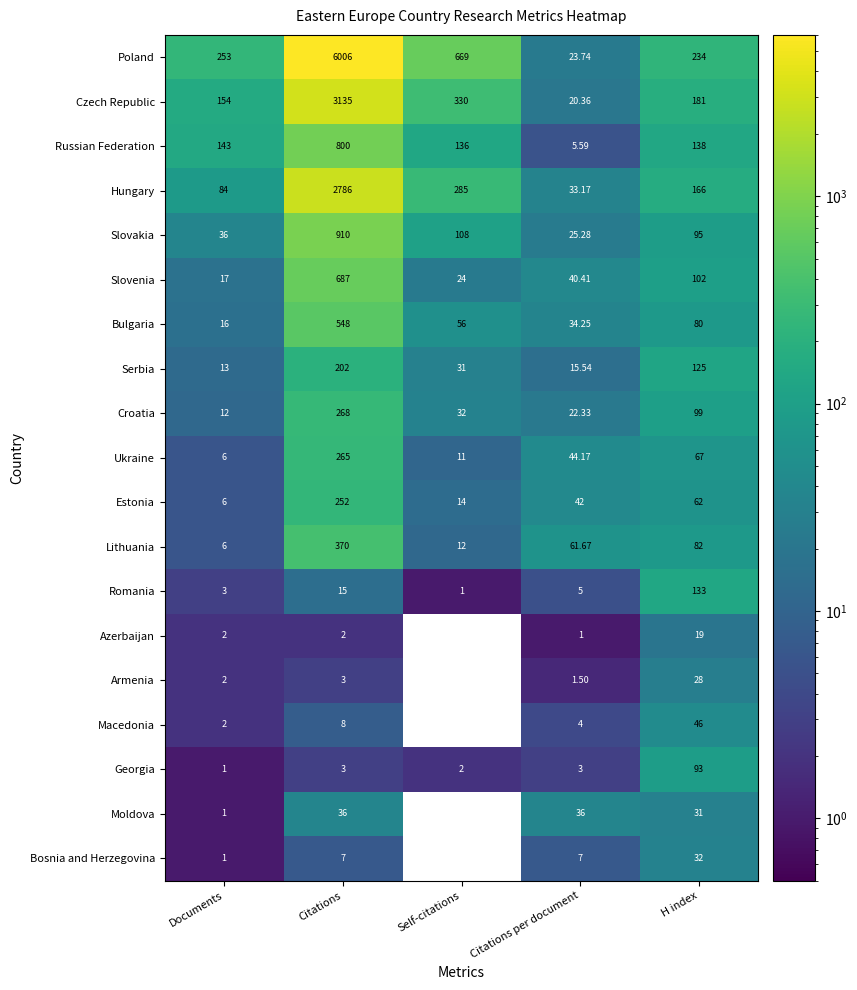

Which series has the largest range (max minus min)?

Poland